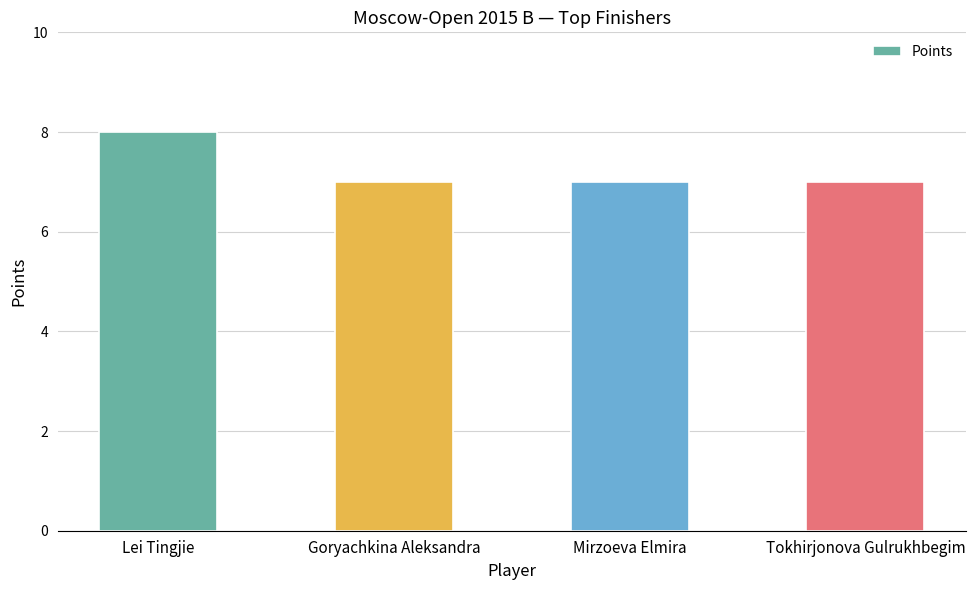

How many distinct data groups are displayed?

1